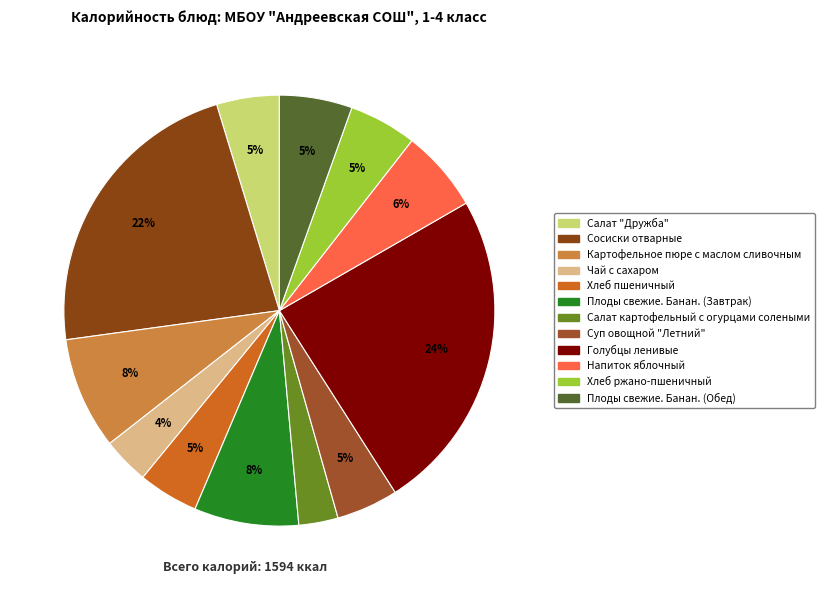

To the nearest percent, what percentage of the pie is Чай с сахаром?

4%